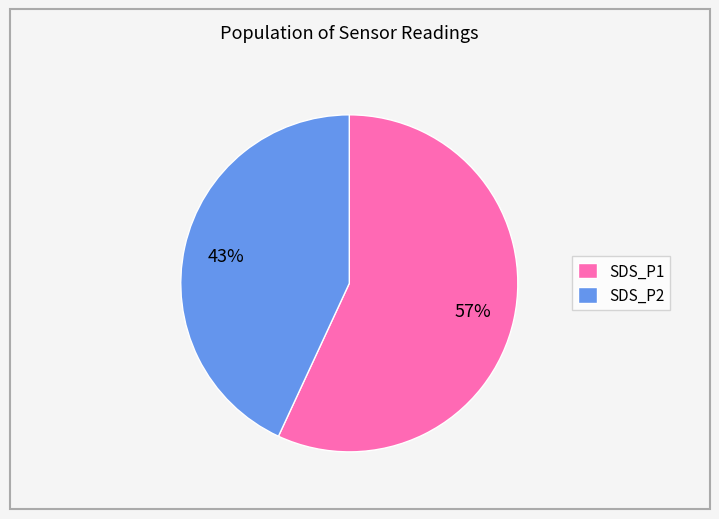

To the nearest percent, what is the difference between the SDS_P1 and SDS_P2 slice percentages?

14%